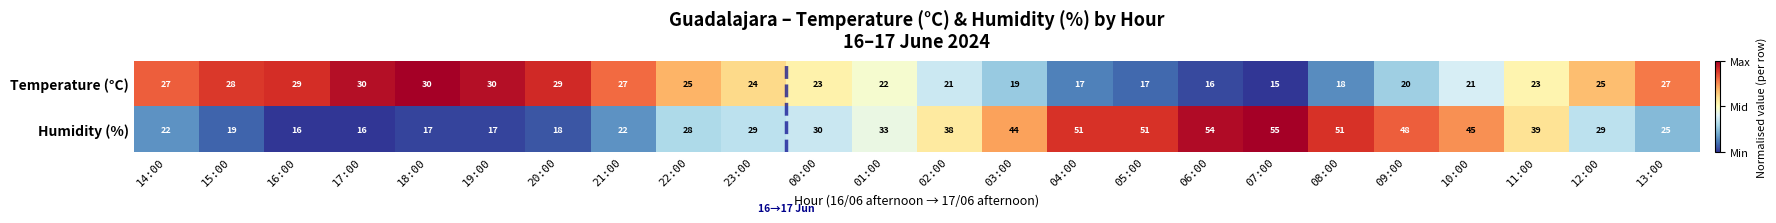

The Humidity (%) series shows 29 at 19:00. True or false?

False